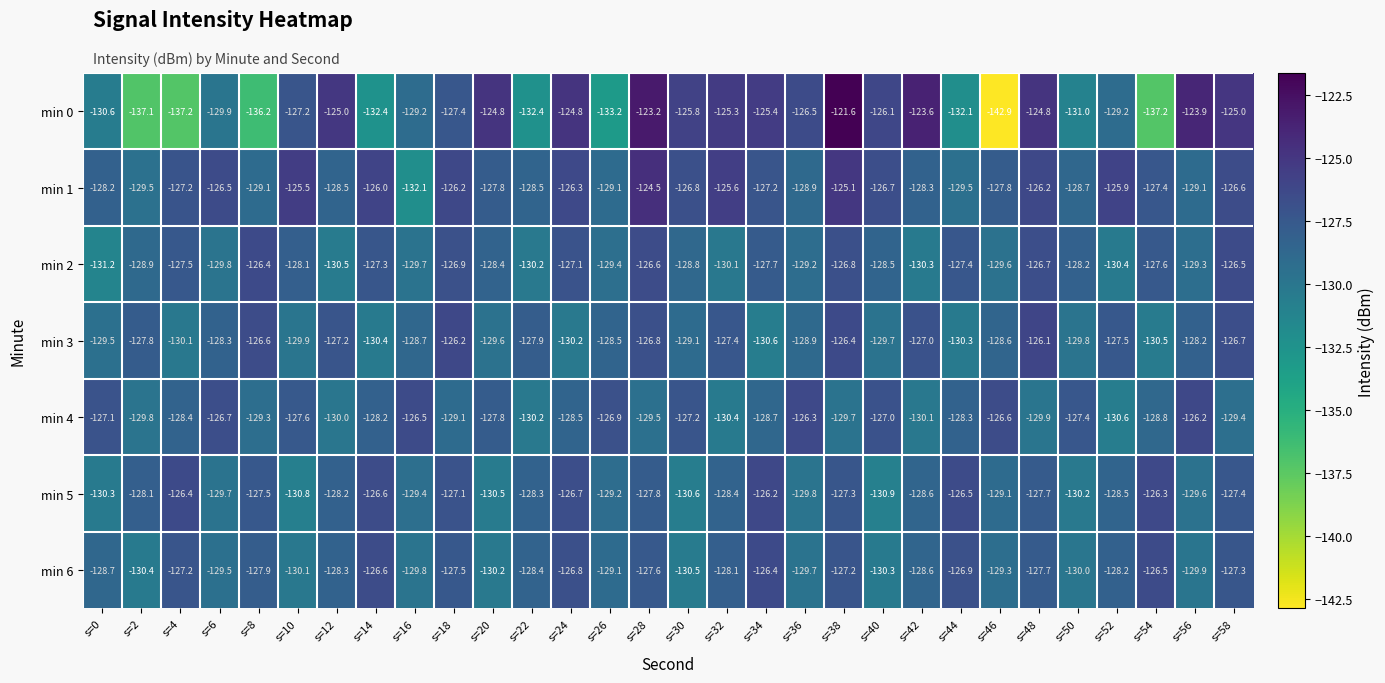

What is the total value across all series at s=30?

-898.8